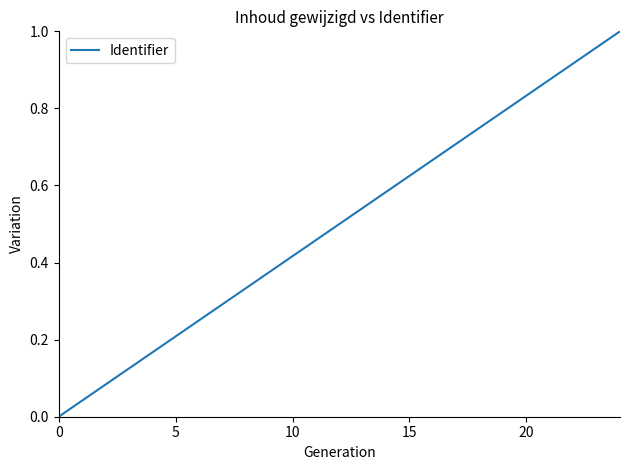

The chart shows a value of 0.0 at 0. True or false?

True